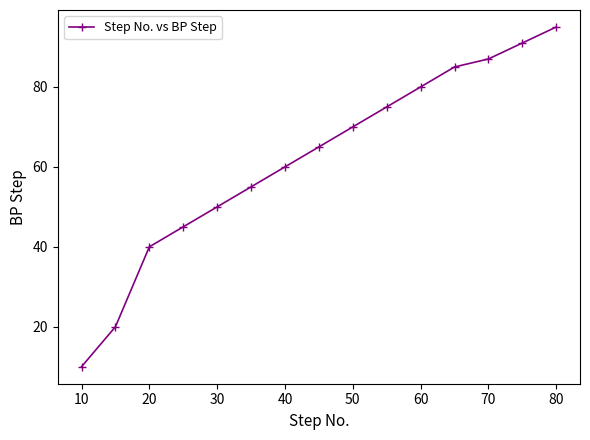

What is the difference between the maximum and second lowest values?

75